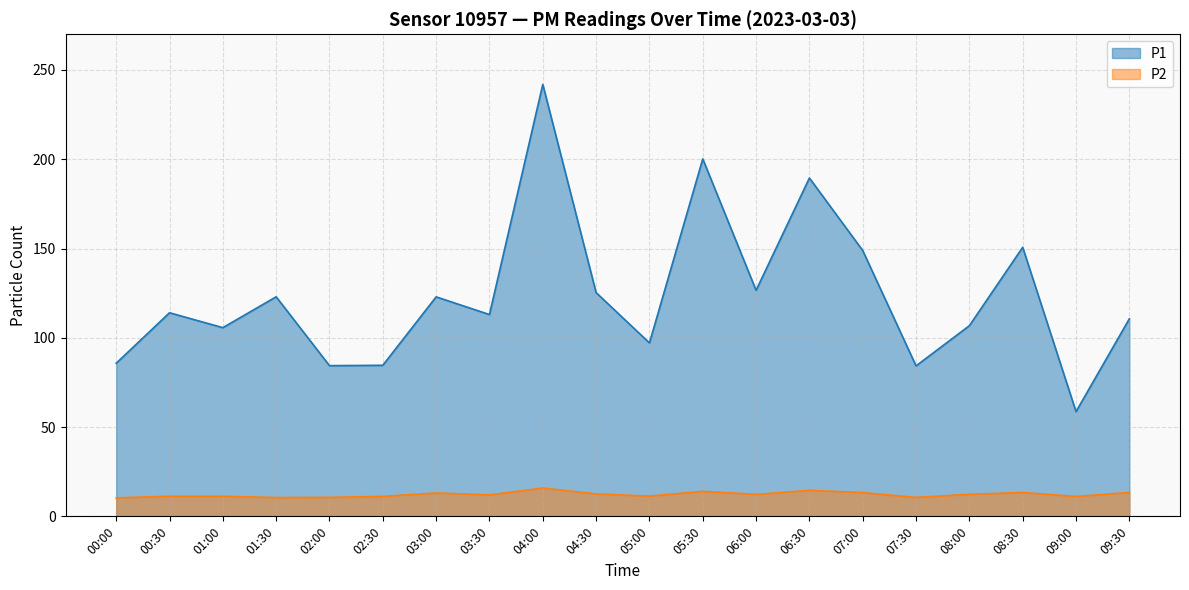

What are all the series names shown in the legend?

P1, P2